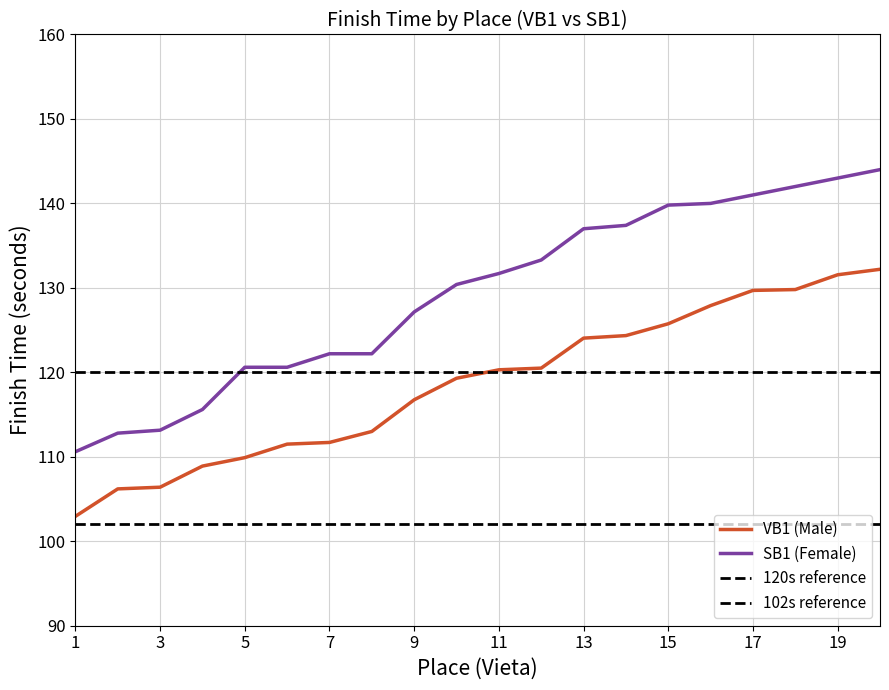

Which series has the widest spread of values?

SB1 (Female)